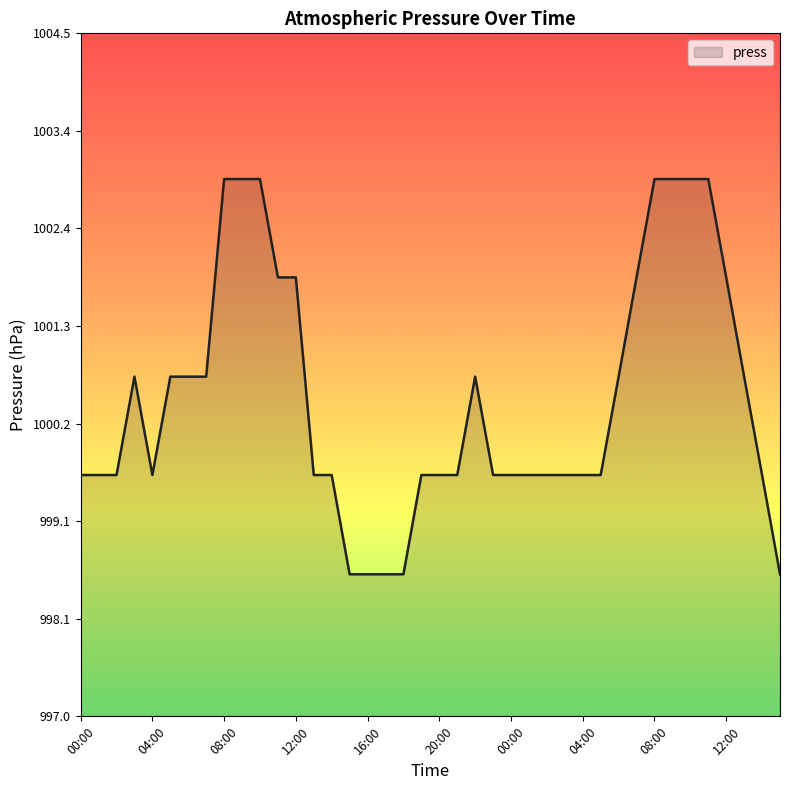

What is the minimum value shown in the chart?

998.6